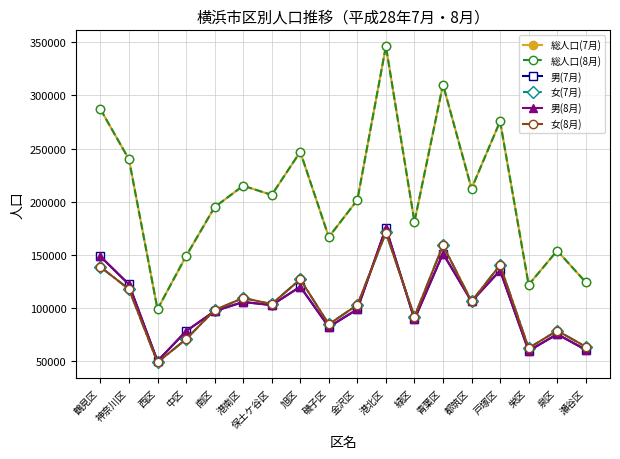

What is the sum of the 男(7月) values at 瀬谷区 and 中区?

138801